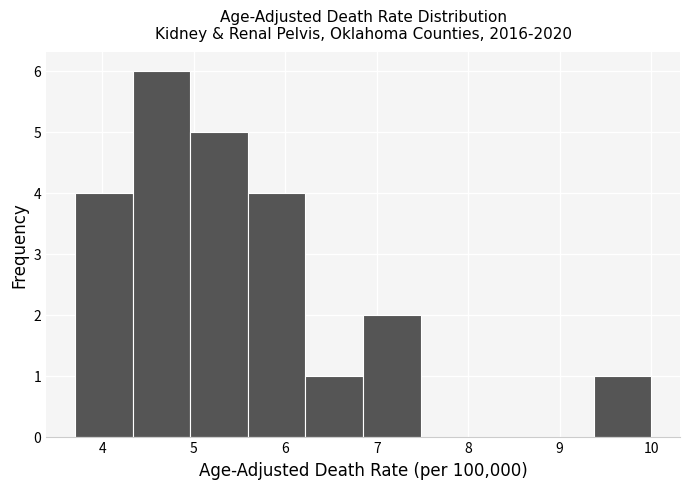

Over which range of the x-axis is the bar tallest?

4.33 to 4.96